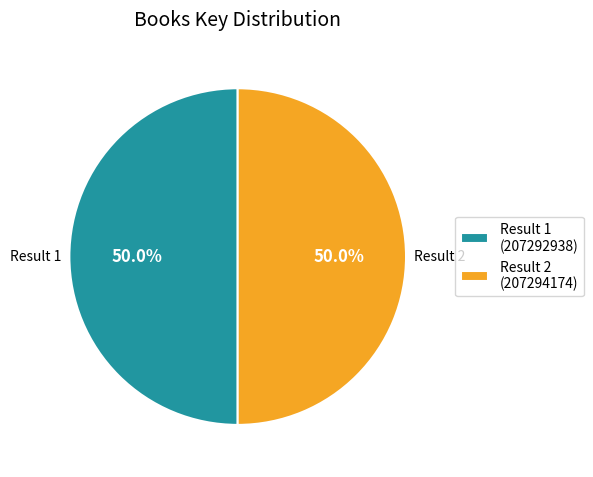

Approximately how many times larger is the value at Result 2 (207294174) compared to Result 1 (207292938)?

1.0